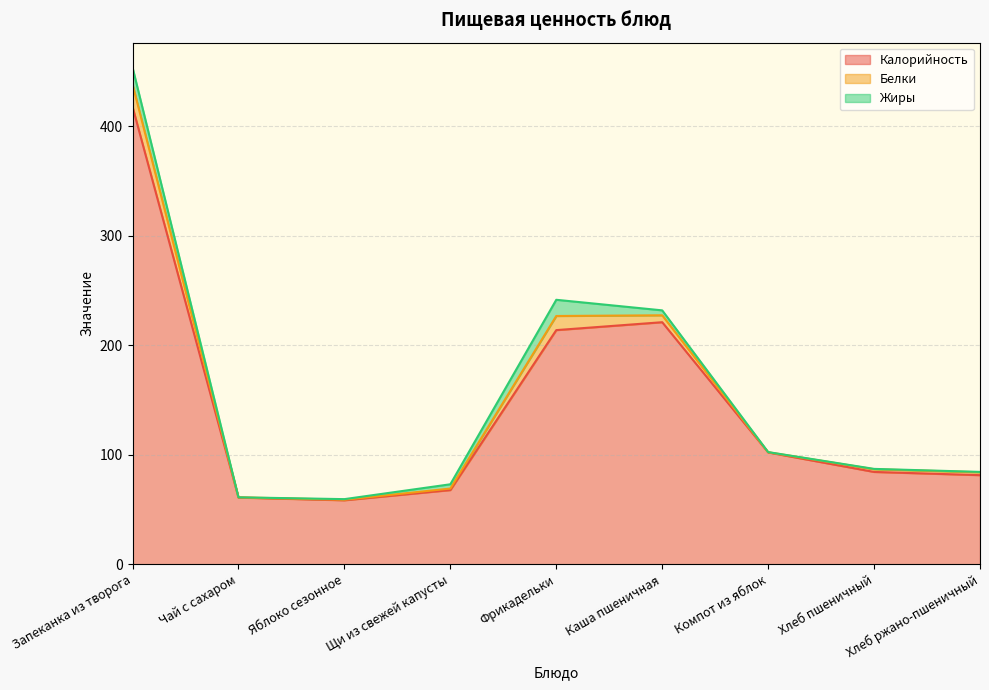

The value of Белки at Хлеб пшеничный is 1.2. True or false?

False